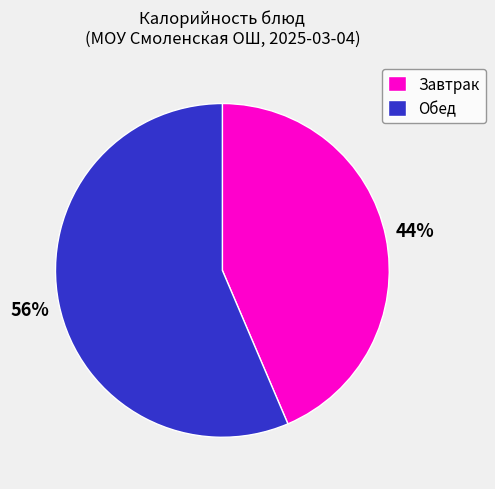

Which has a higher value, Завтрак or Обед?

Обед